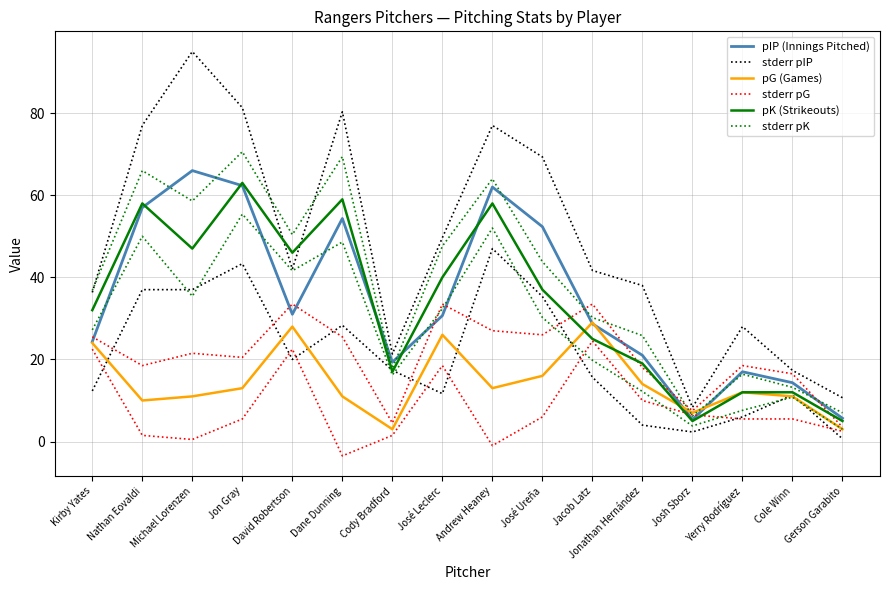

The pK (Strikeouts) series shows 7.7 at Josh Sborz. True or false?

False